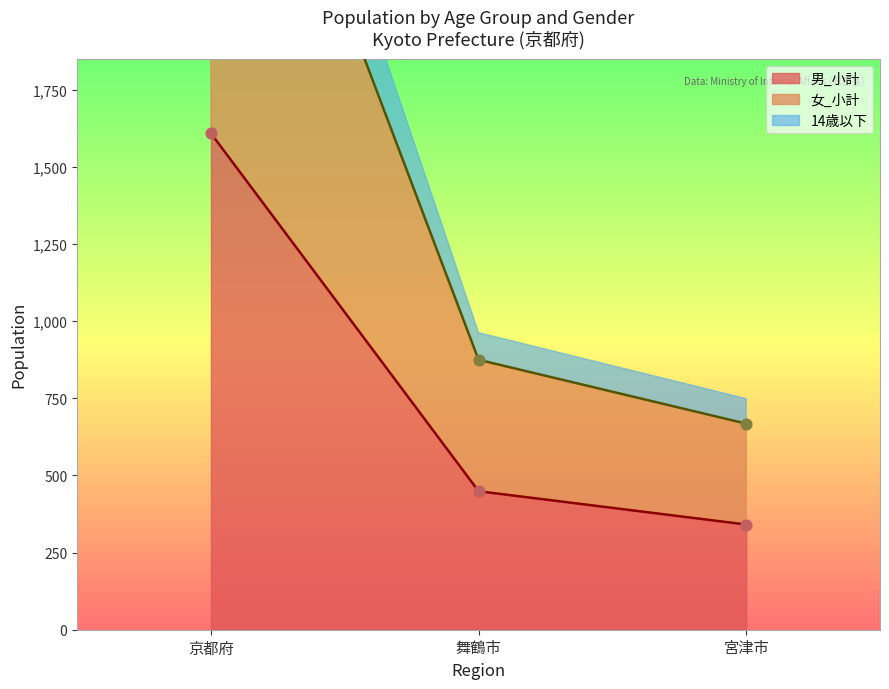

At how many categories does at least one series exceed 2781?

1